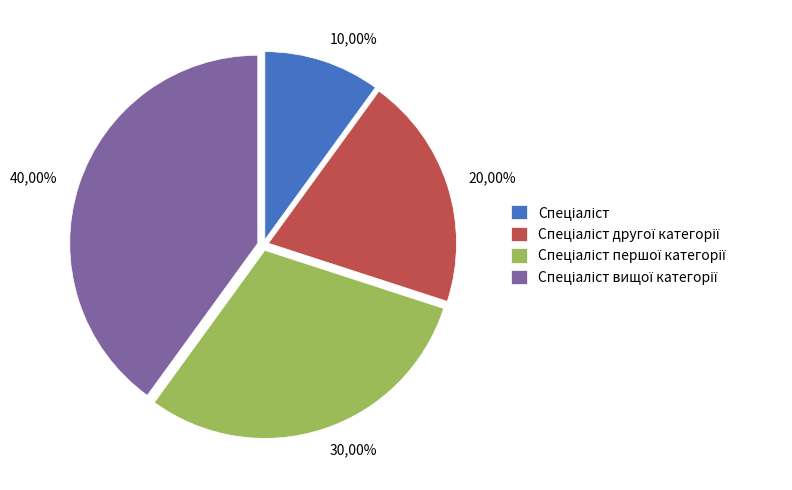

To the nearest percent, what is the combined percentage of Спеціаліст вищої категорії and Спеціаліст?

50%